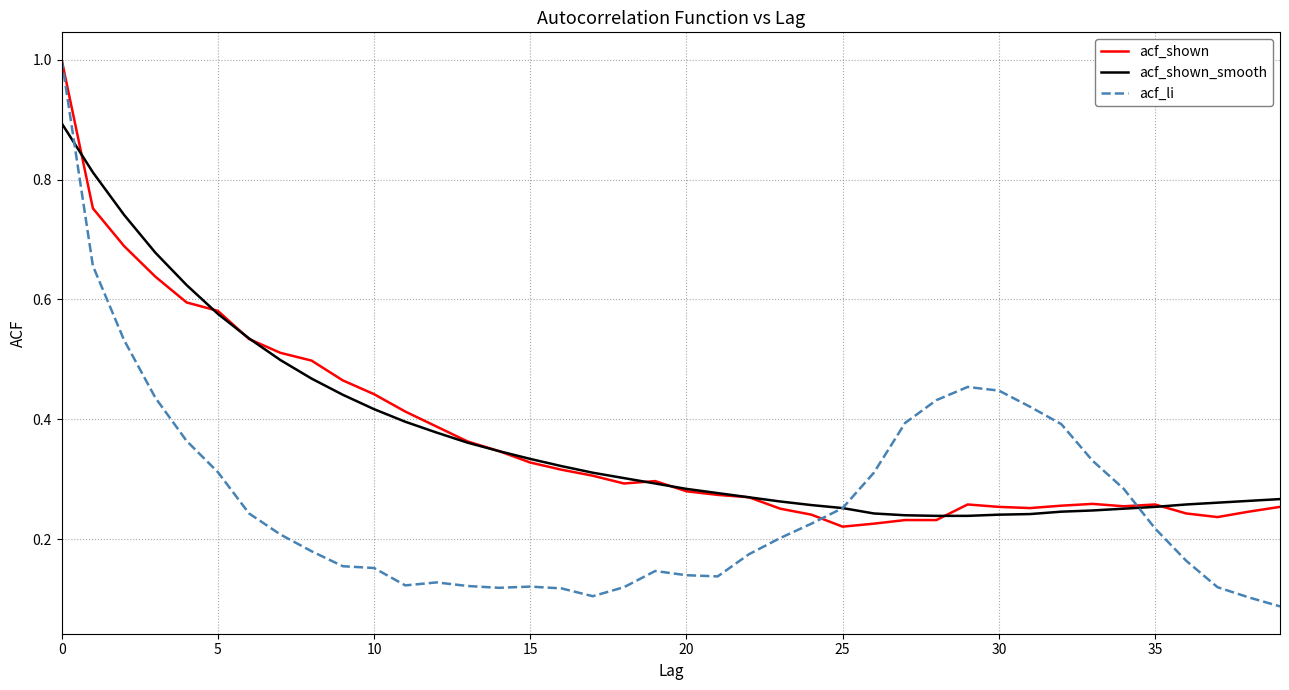

Which series has the widest spread of values?

acf_li